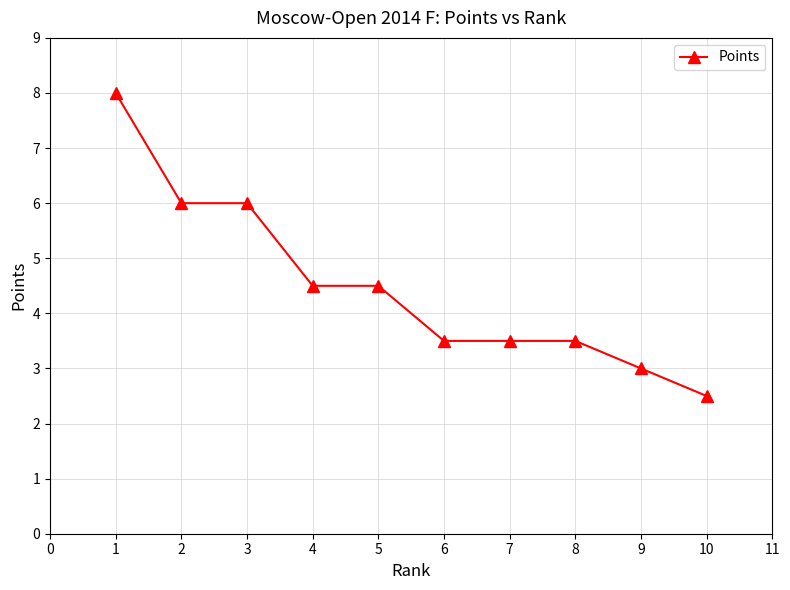

The value at 8 is 1.3. True or false?

False